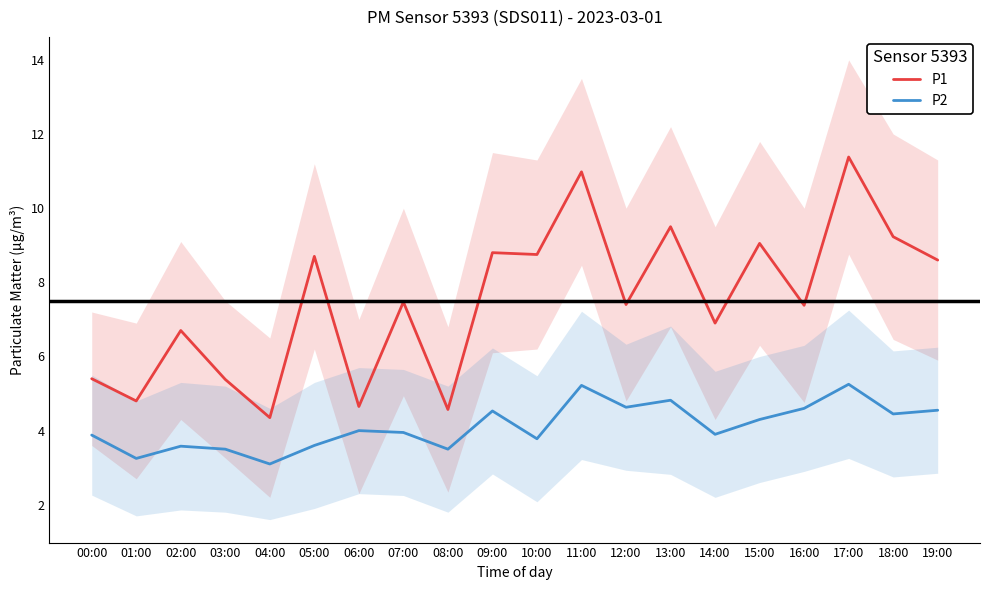

Reading left to right, what are all the values shown in this chart?

P1: 00:00=5.4	01:00=4.8	02:00=6.7	03:00=5.4	04:00=4.3	05:00=8.7	06:00=4.7	07:00=7.5	08:00=4.6	09:00=8.8	10:00=8.8	11:00=11.0	12:00=7.4	13:00=9.5	14:00=6.9	15:00=9.1	16:00=7.4	17:00=11.4	18:00=9.2	19:00=8.6
P2: 00:00=3.9	01:00=3.2	02:00=3.6	03:00=3.5	04:00=3.1	05:00=3.6	06:00=4.0	07:00=4.0	08:00=3.5	09:00=4.5	10:00=3.8	11:00=5.2	12:00=4.6	13:00=4.8	14:00=3.9	15:00=4.3	16:00=4.6	17:00=5.2	18:00=4.5	19:00=4.5